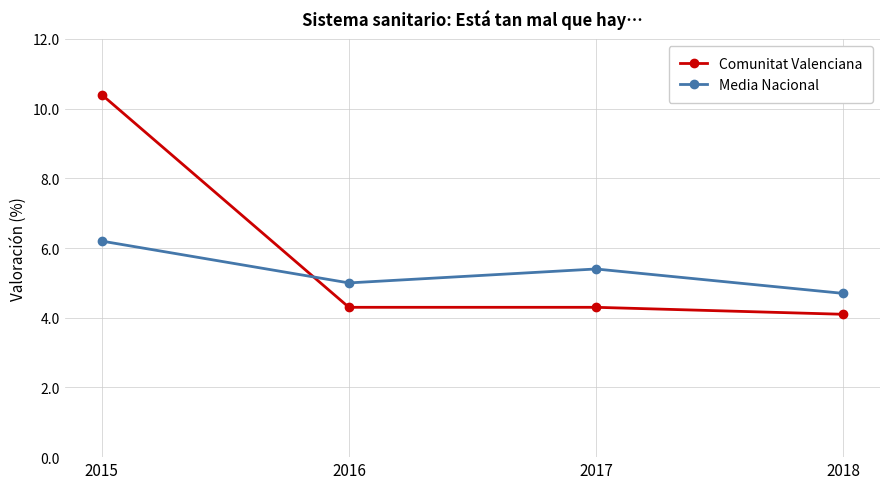

At which category is the sum across all series the highest?

2015